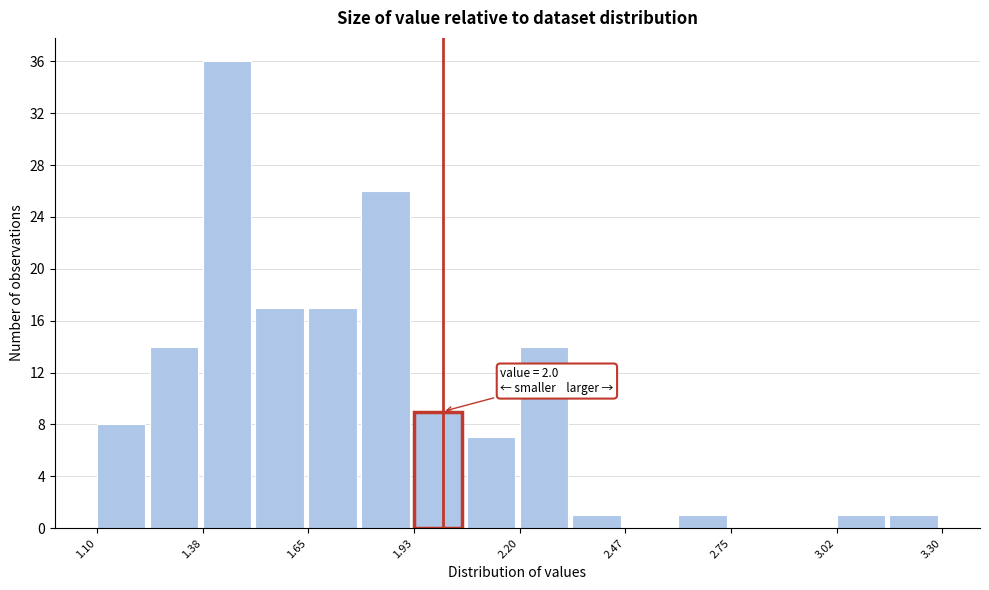

Read against the x-axis, roughly where is the centre of the tallest bar?

1.45